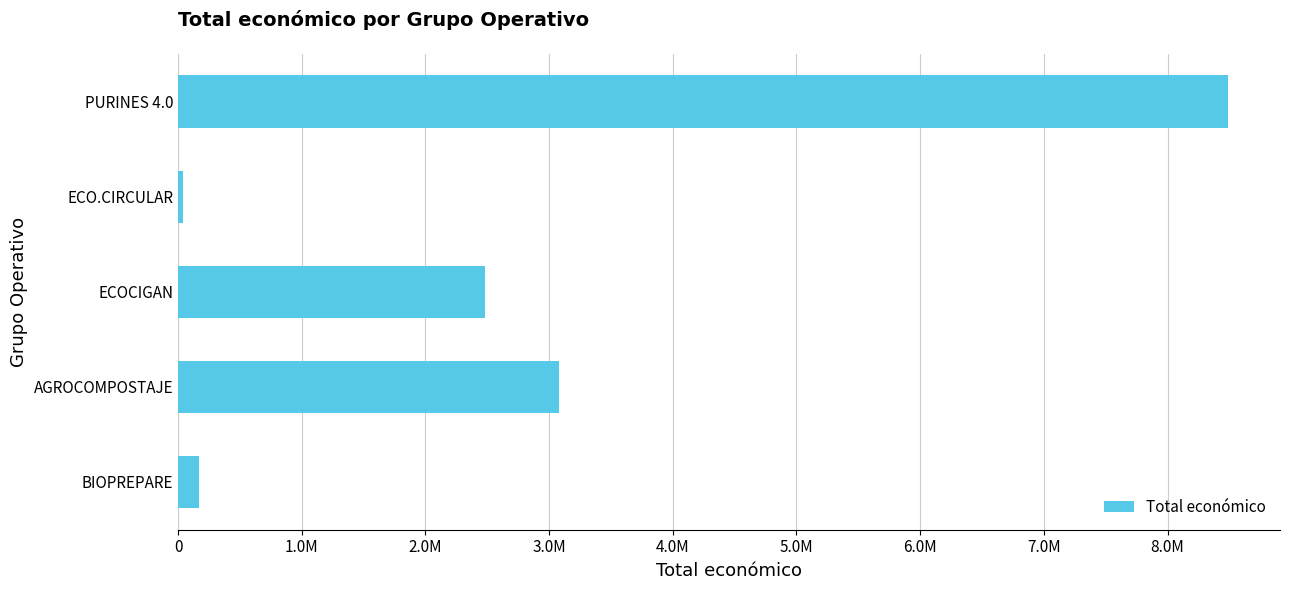

Rank the categories by value from highest to lowest.

PURINES 4.0, AGROCOMPOSTAJE, ECOCIGAN, BIOPREPARE, ECO.CIRCULAR